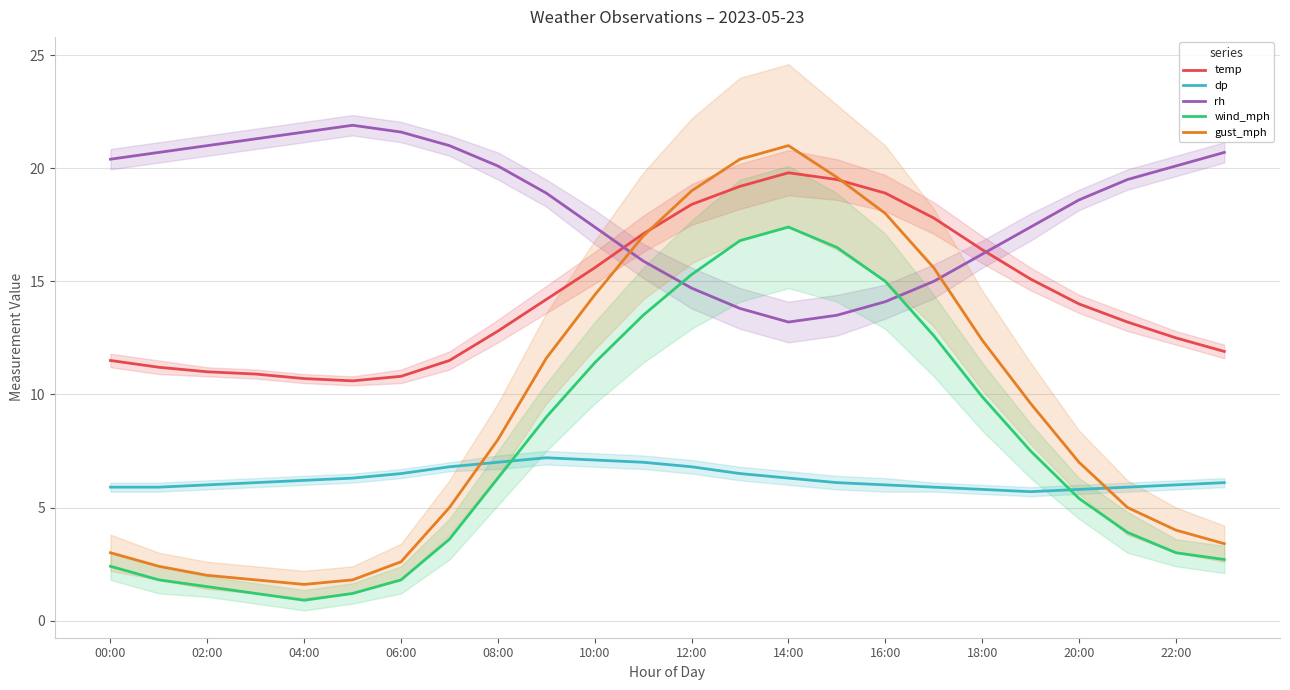

True or false: wind_mph has a value of 11.4 at 10:00.

True